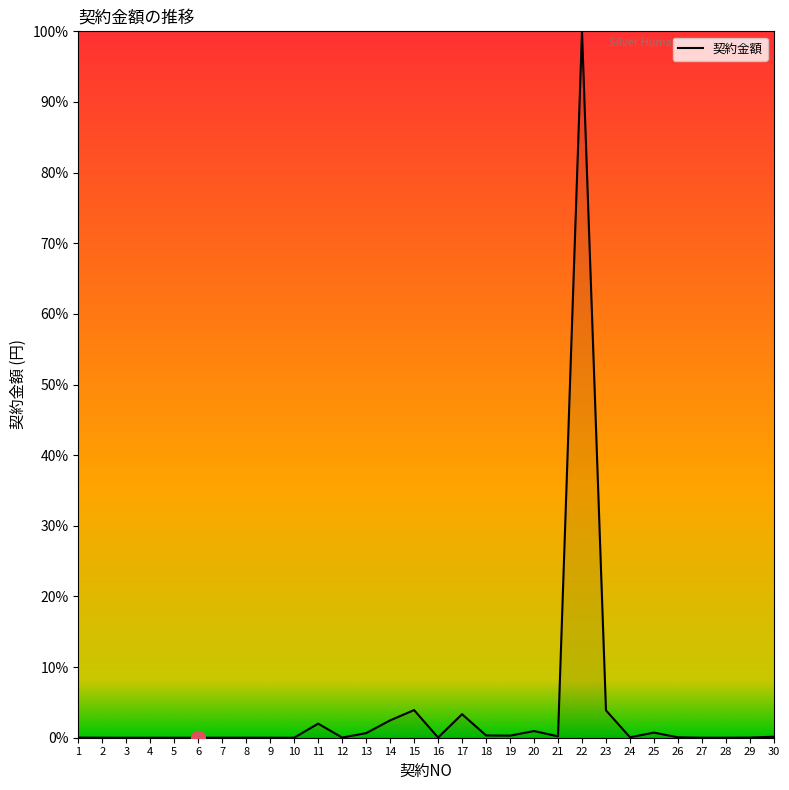

The value at 23 is 3.9. True or false?

True